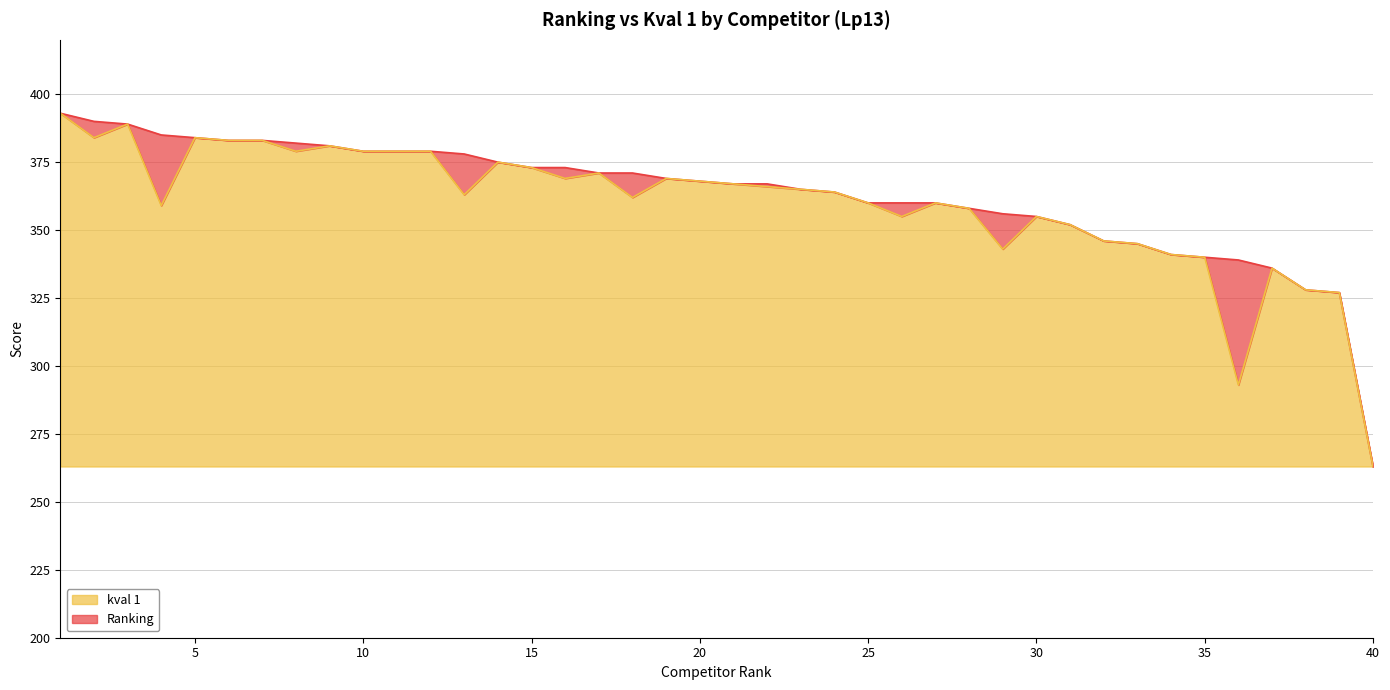

At how many categories does at least one series exceed 388?

3